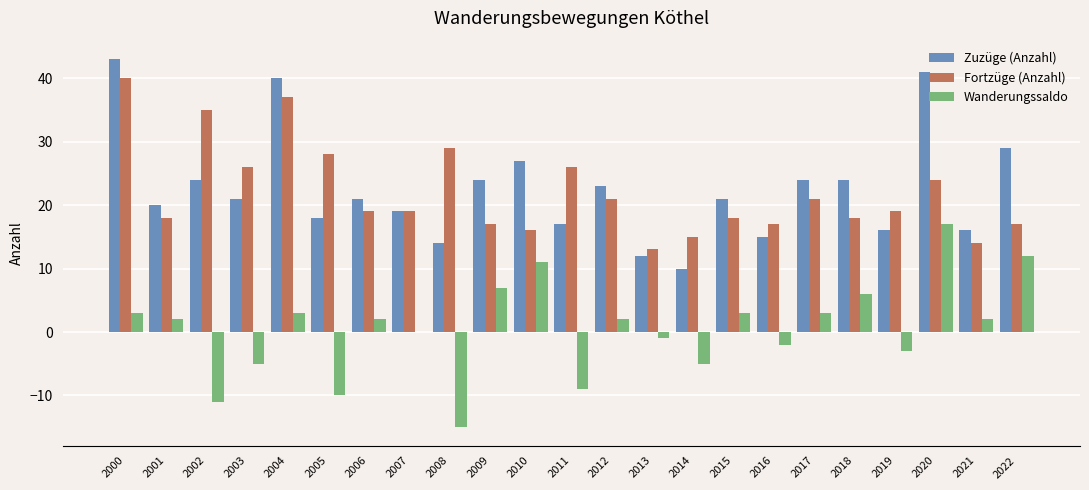

The value of Wanderungssaldo at 2008 is -15. True or false?

True